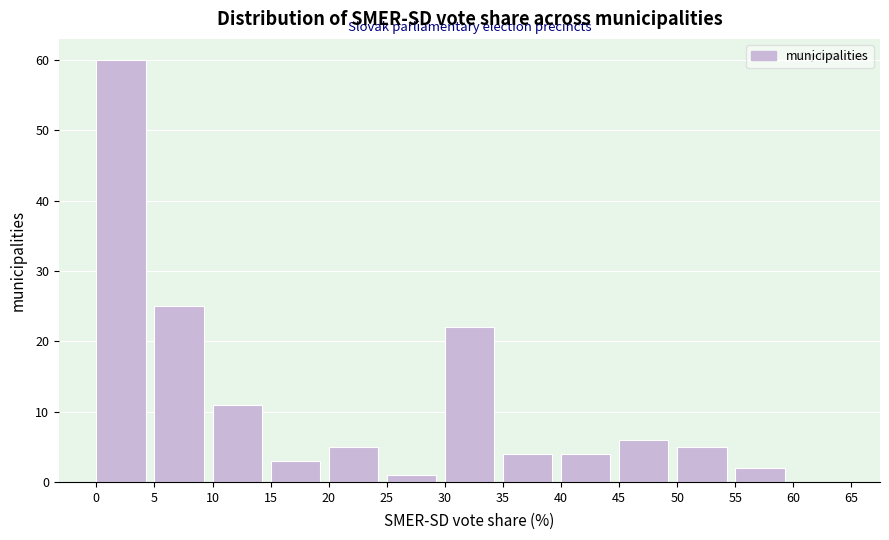

Which range on the x-axis has the tallest bar?

0 to 5